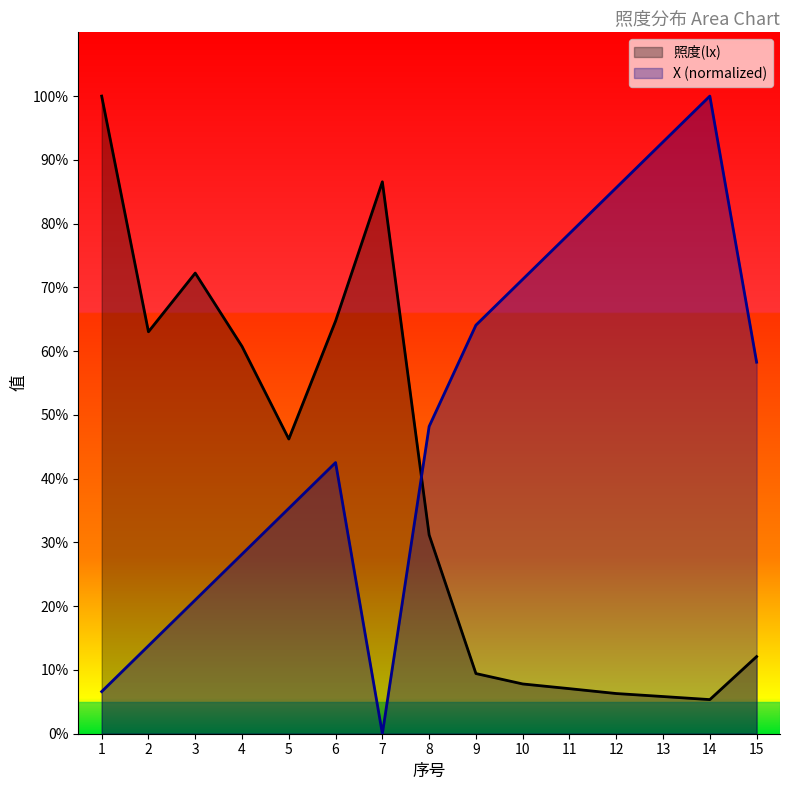

How many interior local peaks does the 照度(lx) series have?

2